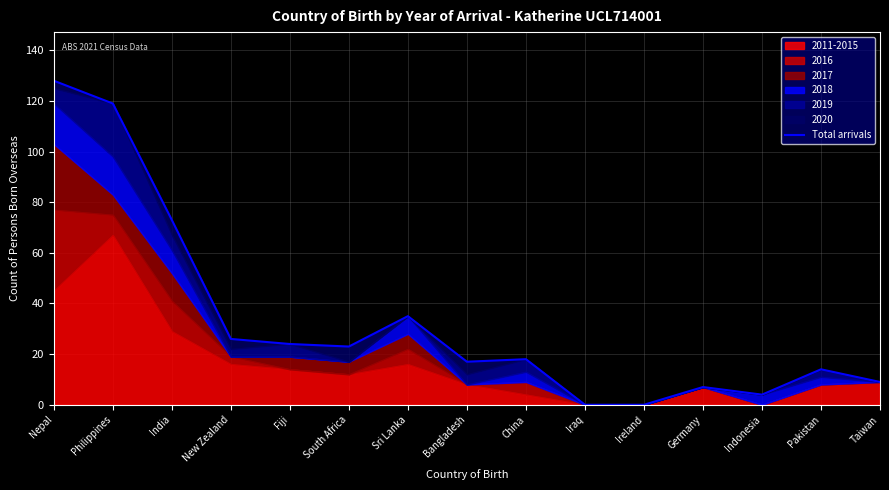

True or false: the data shows 5 at Pakistan.

False